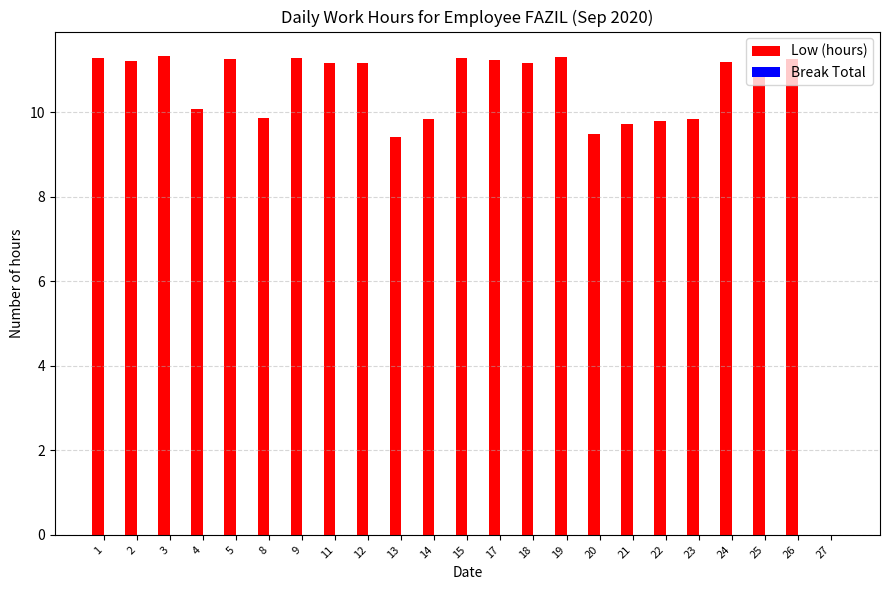

What is the greatest value displayed?

11.3